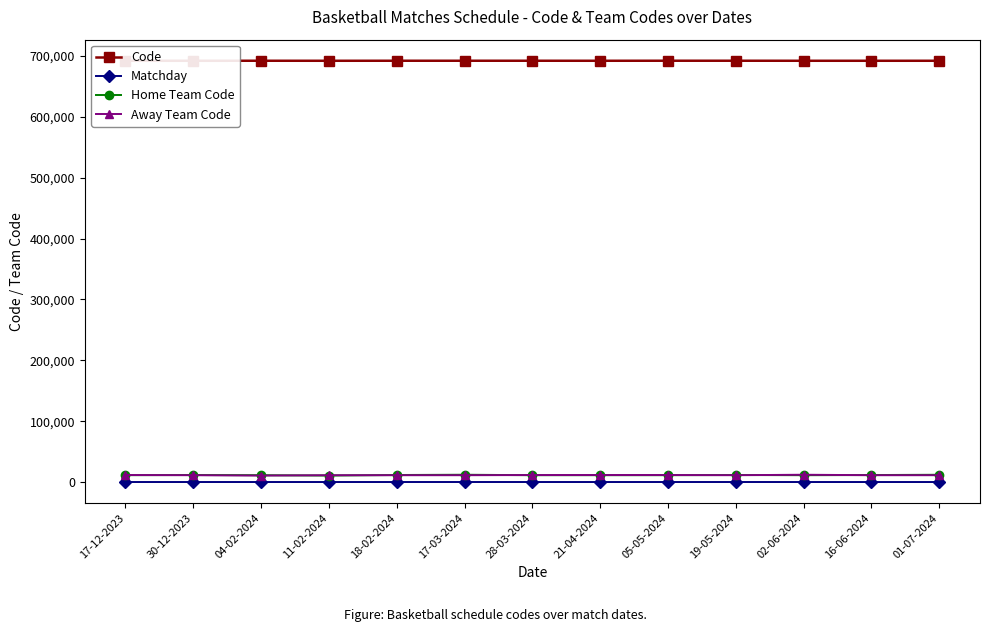

What is the maximum value shown in the chart?

692255